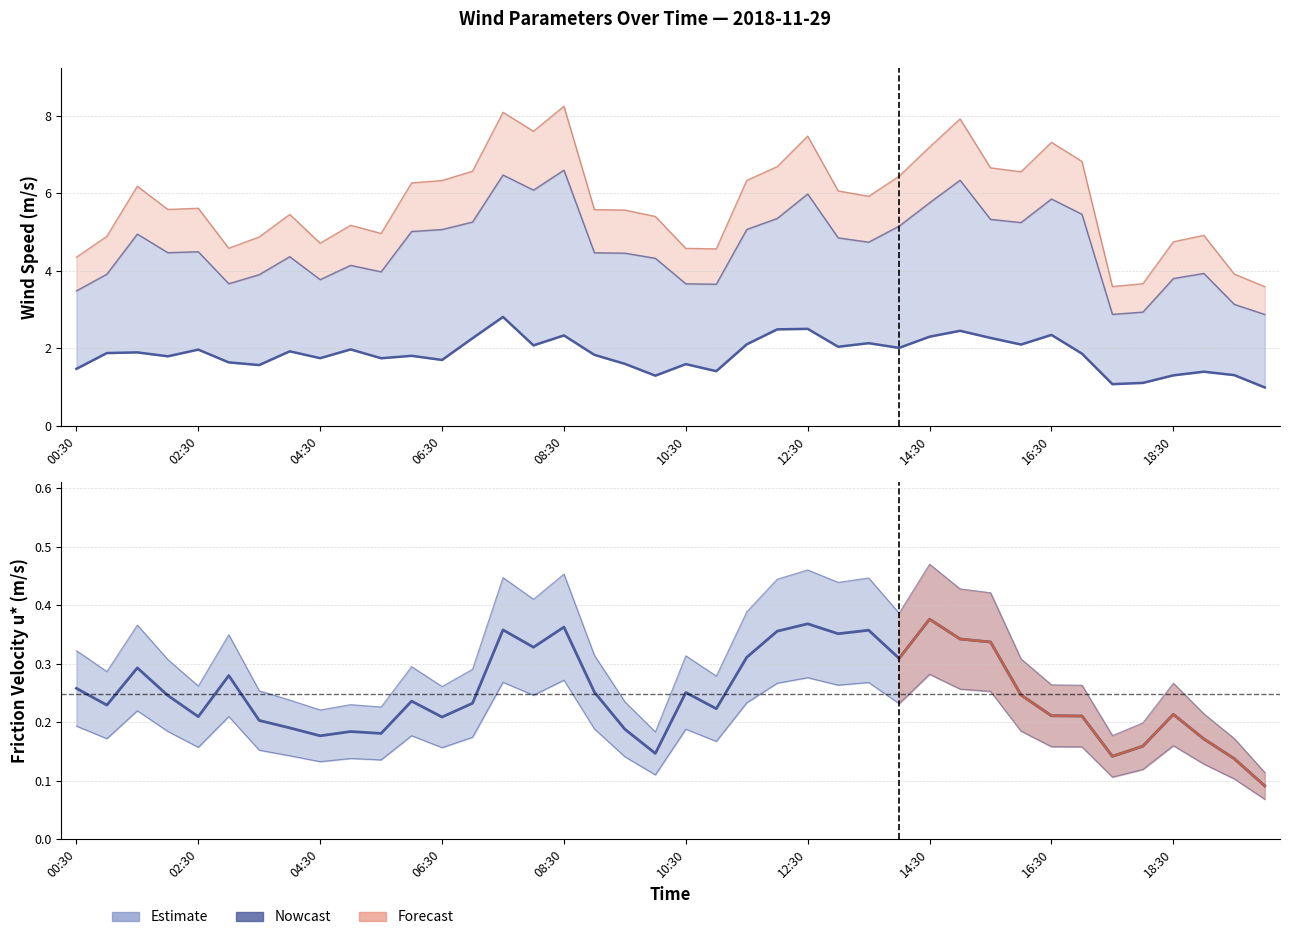

List the labels in order of wind_speed value, smallest first.

39, 34, 35, 19, 36, 38, 37, 21, 00:30, 12:30, 20, 18, 10:30, 12, 10, 16:30, 06:30, 11, 17, 33, 02:30, 04:30, 14:30, 08:30, 18:30, 27, 25, 15, 31, 22, 26, 13, 30, 28, 16, 32, 29, 23, 24, 14